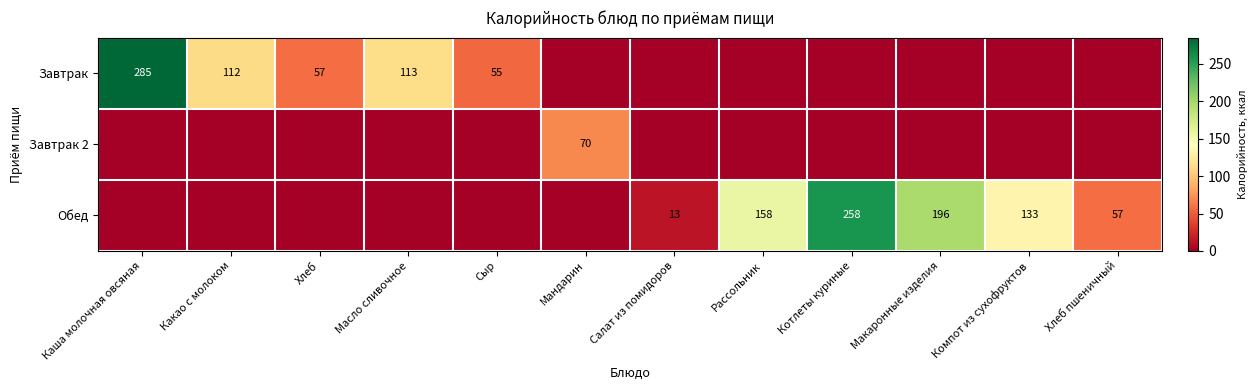

The Обед series shows 133 at Компот из сухофруктов. True or false?

True